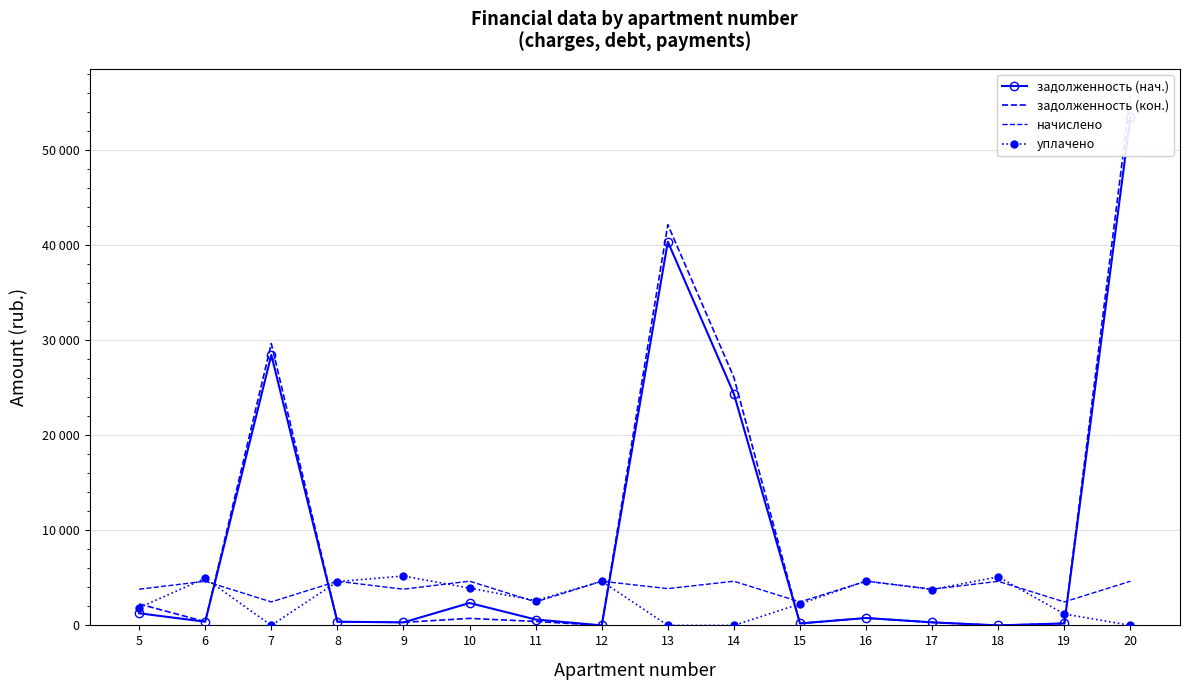

Count the number of categories in the chart.

16